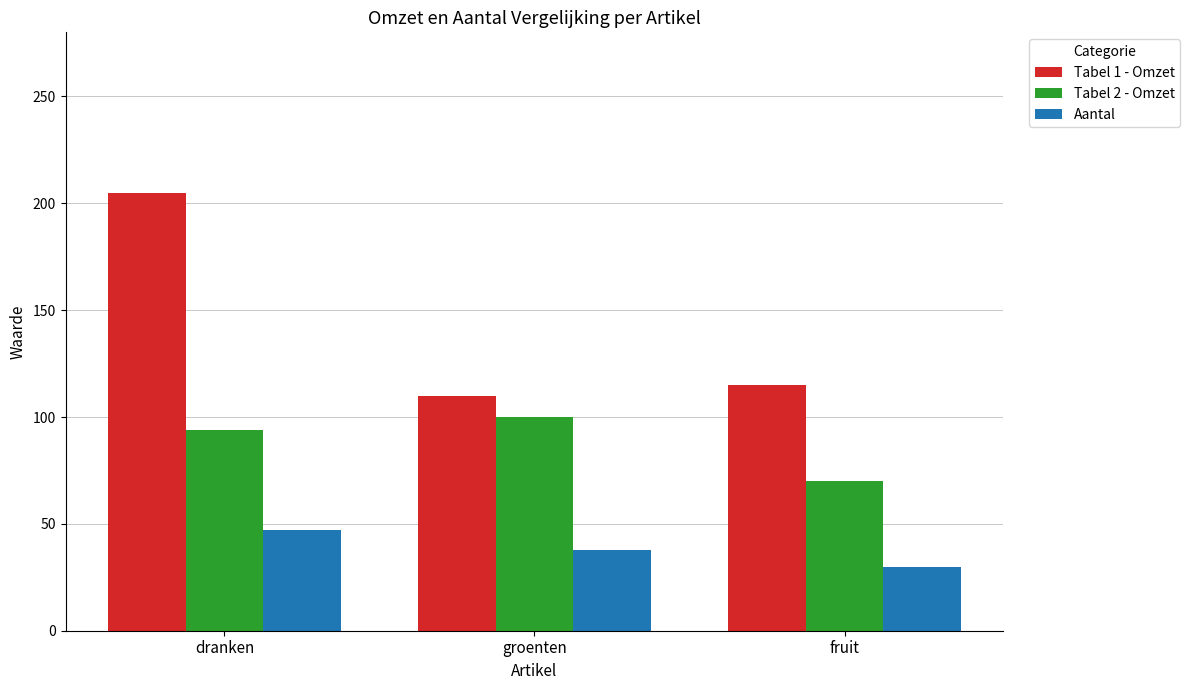

What is the smallest value displayed?

30